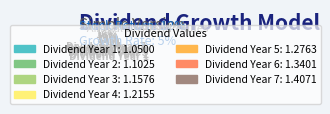

Is it true that Dividend Year 3 is 1% of the pie?

False